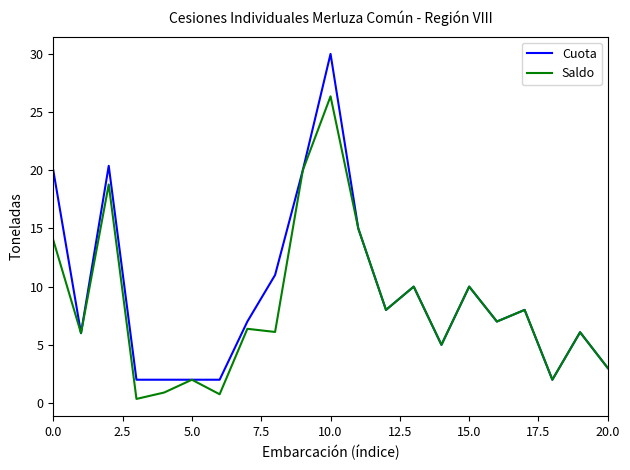

At how many categories does at least one series exceed 23?

1